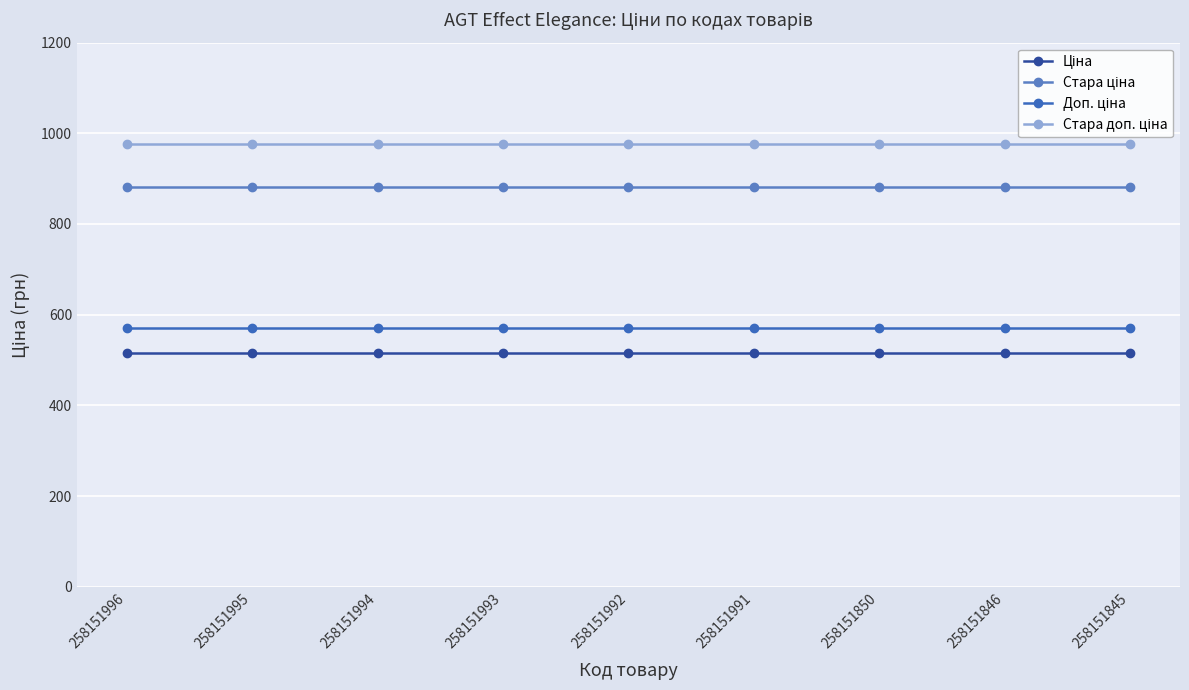

How many data points does each series have?

9